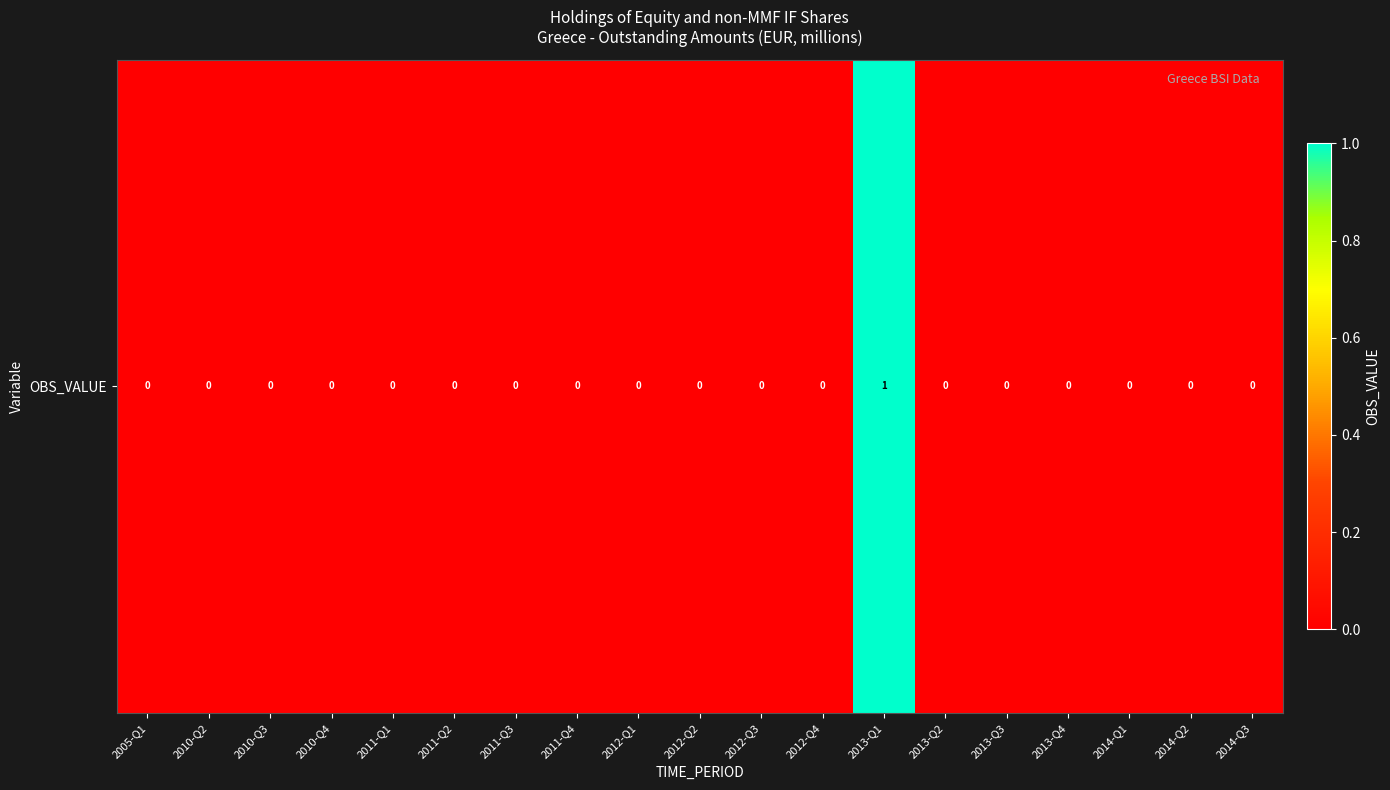

The chart shows a value of 0 at 2011-Q3. True or false?

True